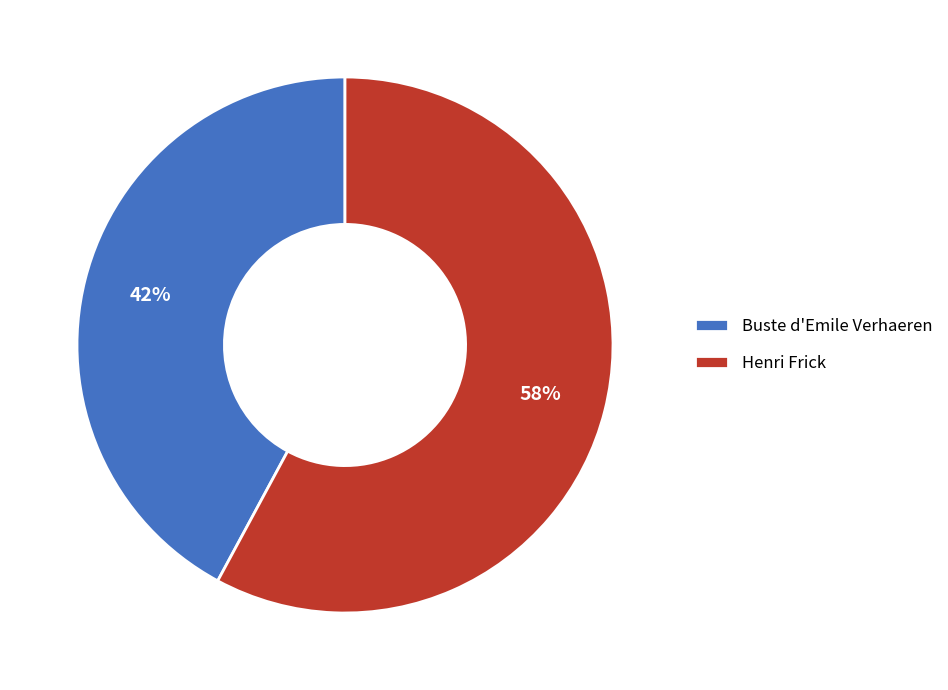

To the nearest percent, what is the difference between the Henri Frick and Buste d'Emile Verhaeren slice percentages?

16%